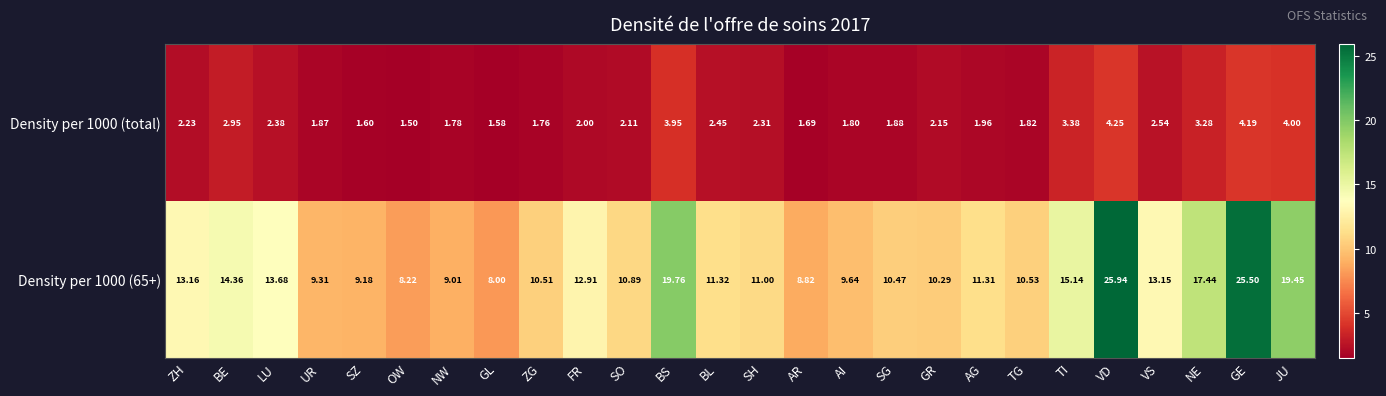

What is the total value across all series at AG?

13.3